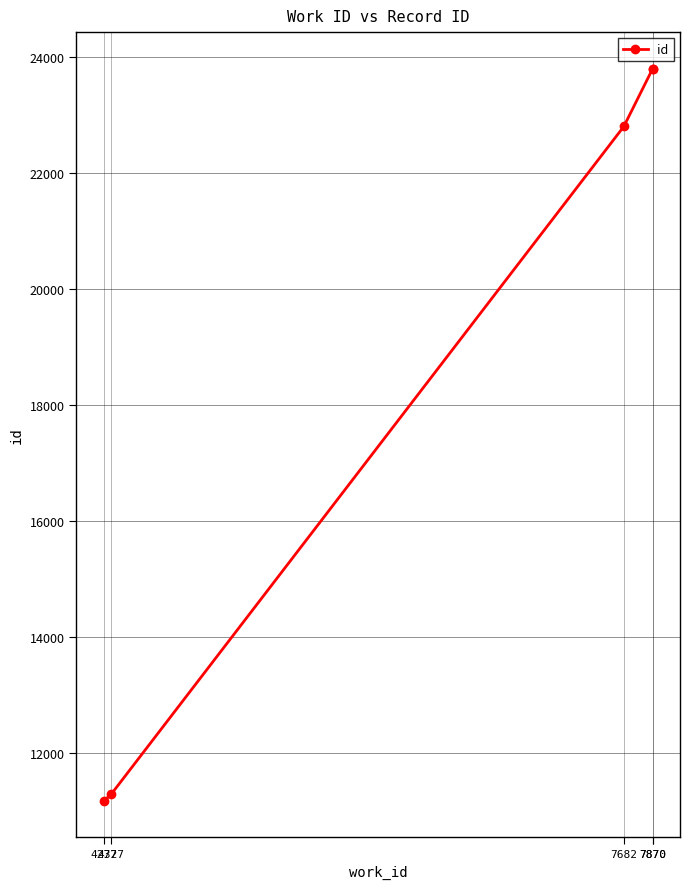

How many distinct data groups are displayed?

1